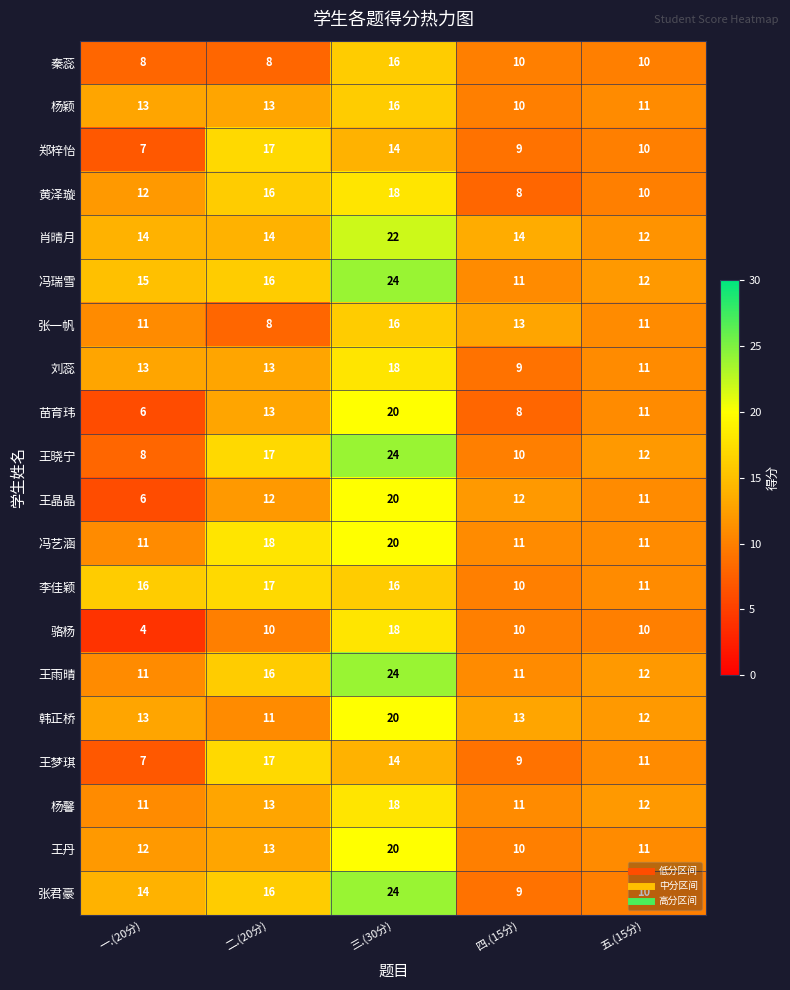

The 冯瑞雪 series shows 12 at 五.(15分). True or false?

True